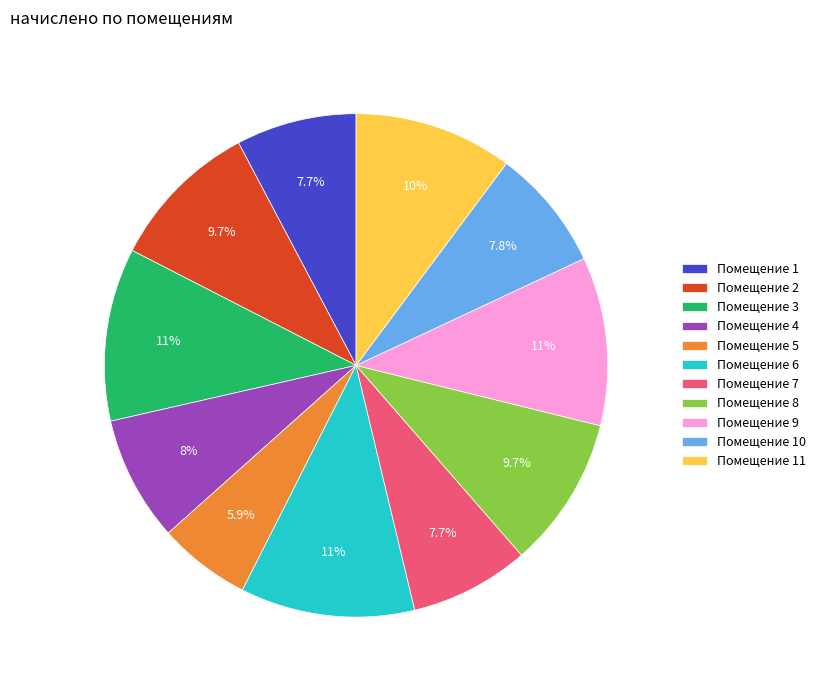

Approximately how many times larger is the value at Помещение 7 compared to Помещение 8?

0.8